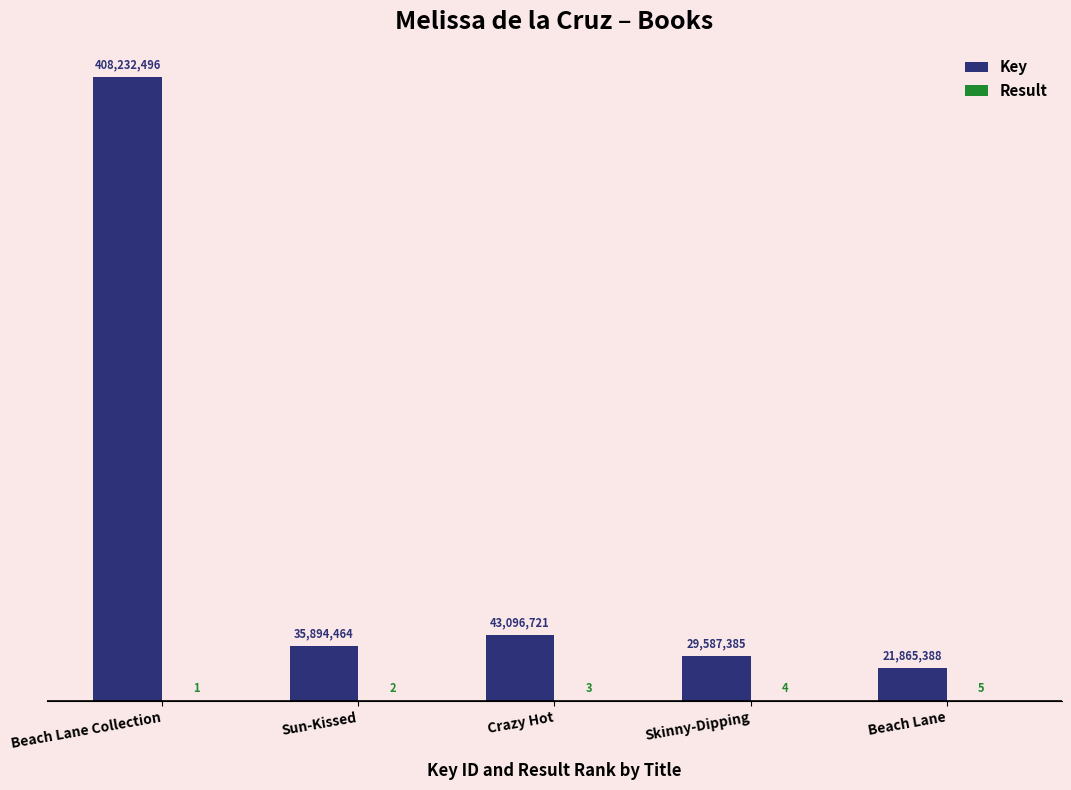

List the series in order of their overall mean, lowest first.

Result, Key